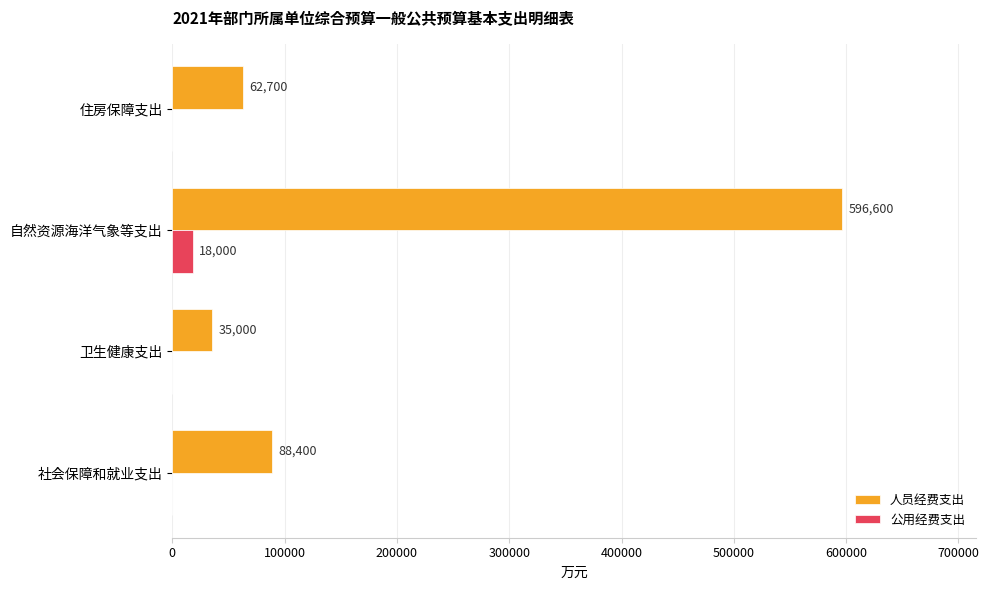

What is the sum of all 人员经费支出 values?

782700